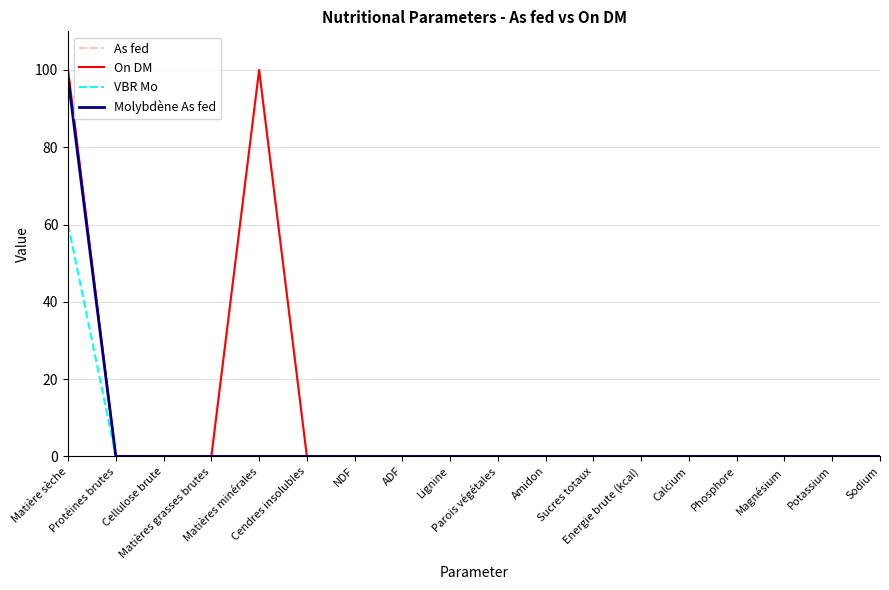

What is the average value of the VBR Mo series?

3.3